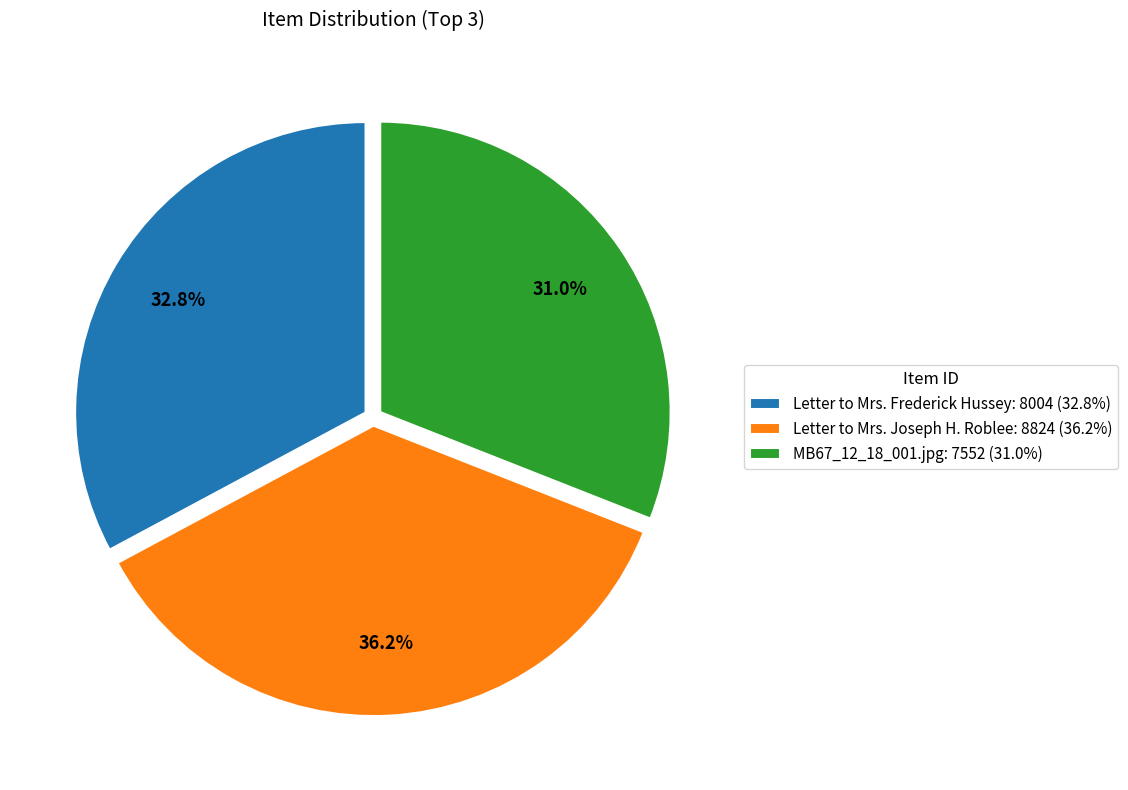

True or false: Letter to Mrs. Joseph H. Roblee accounts for 36% of the total.

True